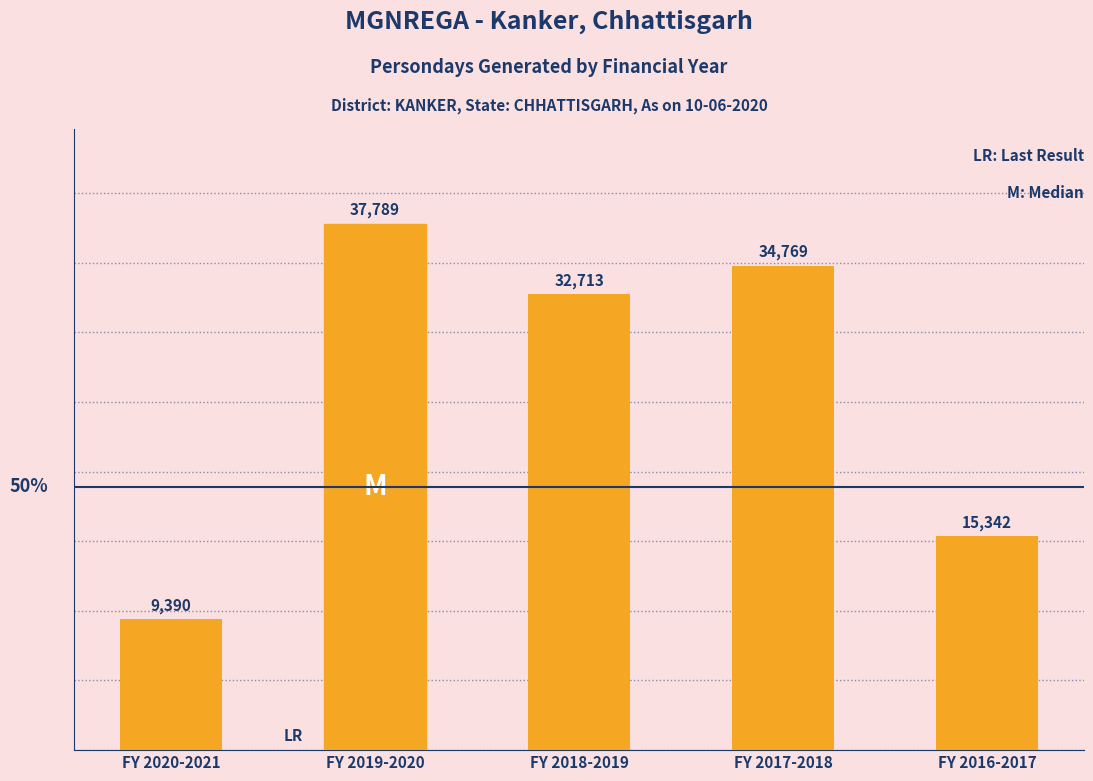

Reading right to left, what are all the values shown in this chart?

FY 2016-2017=15342	FY 2017-2018=34769	FY 2018-2019=32713	FY 2019-2020=37789	FY 2020-2021=9390